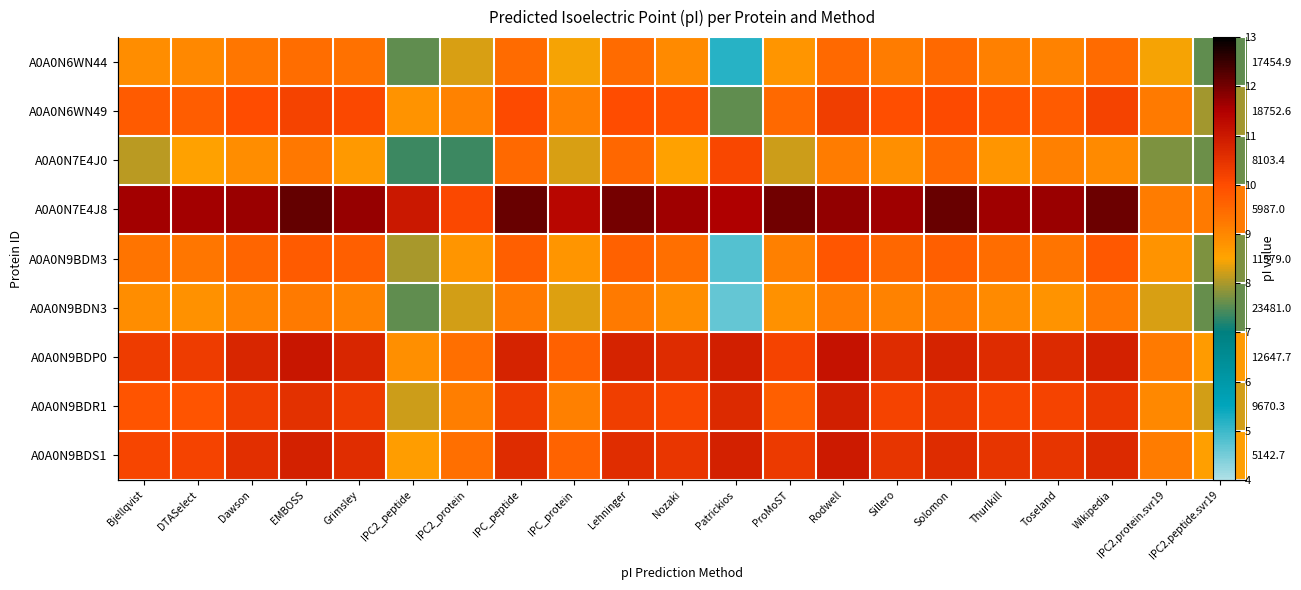

Which series has the widest spread of values?

A0A0N9BDM3